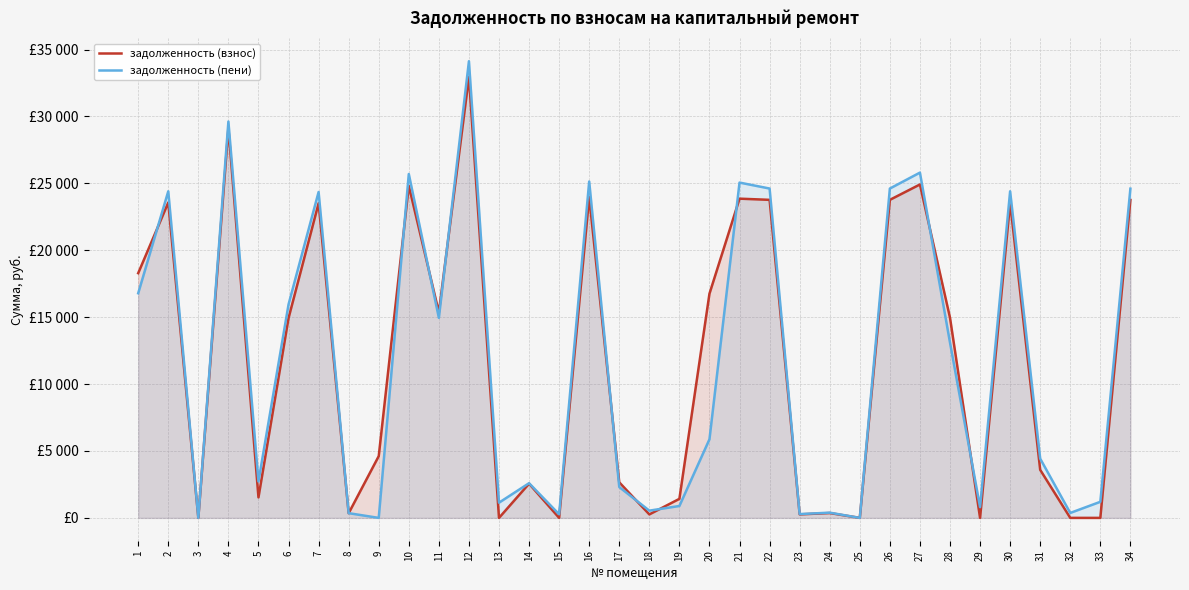

What is the value of the задолженность (пени) point at the 1st from the left?

16787.9